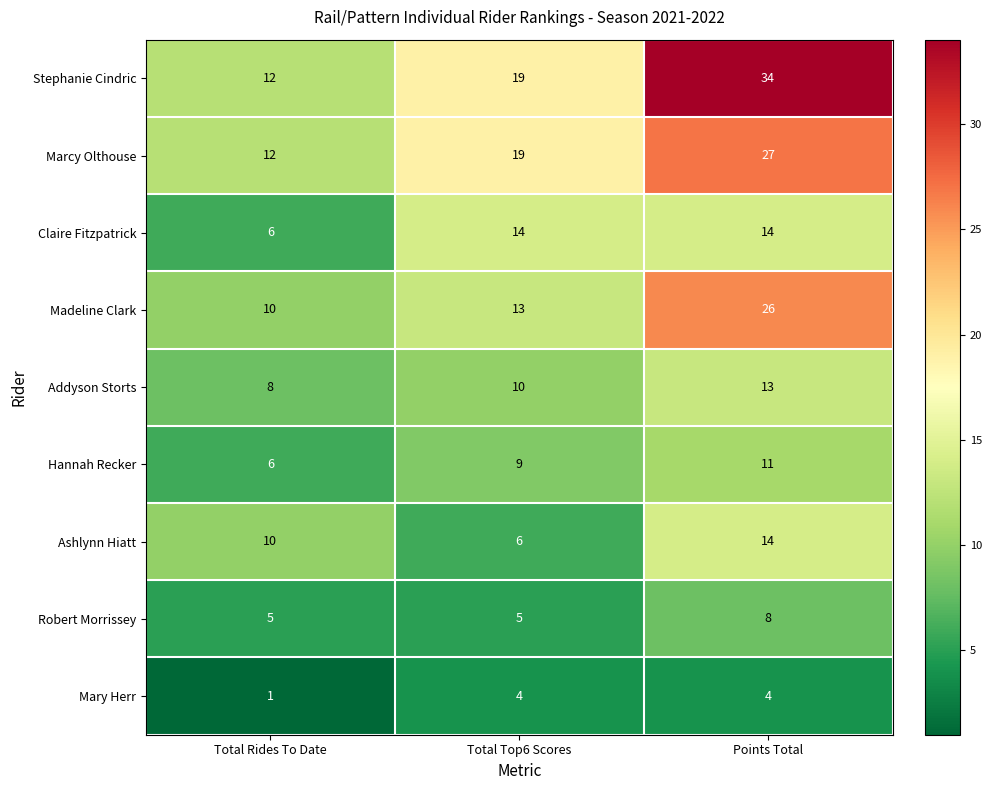

At which category is the sum across all series the highest?

Points Total